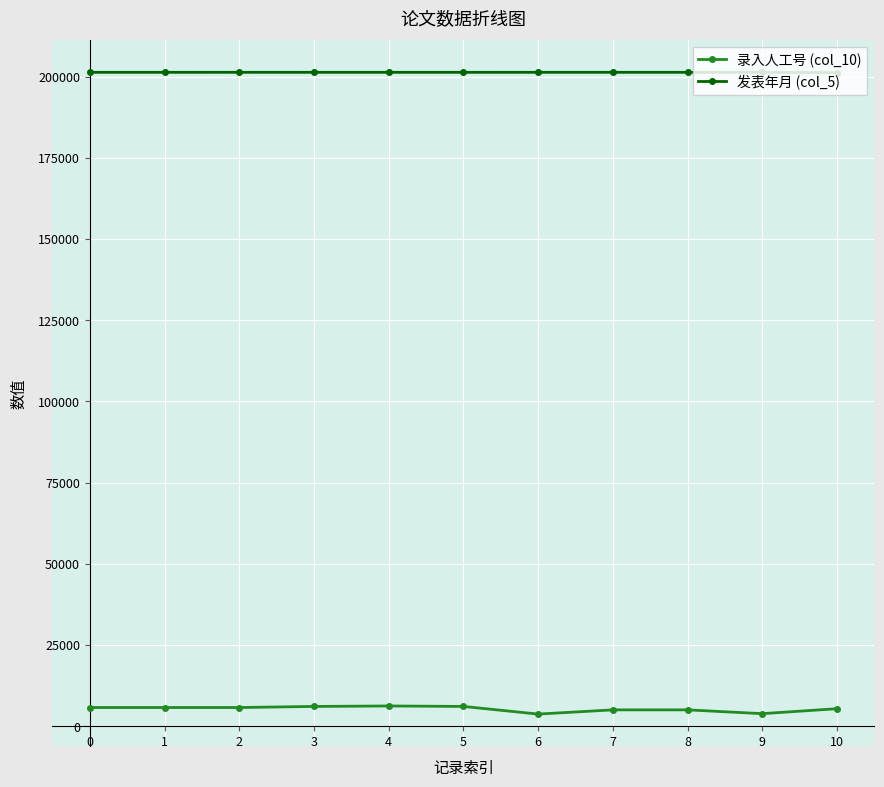

Rank the series by their average value, from highest to lowest.

发表年月 (col_5), 录入人工号 (col_10)